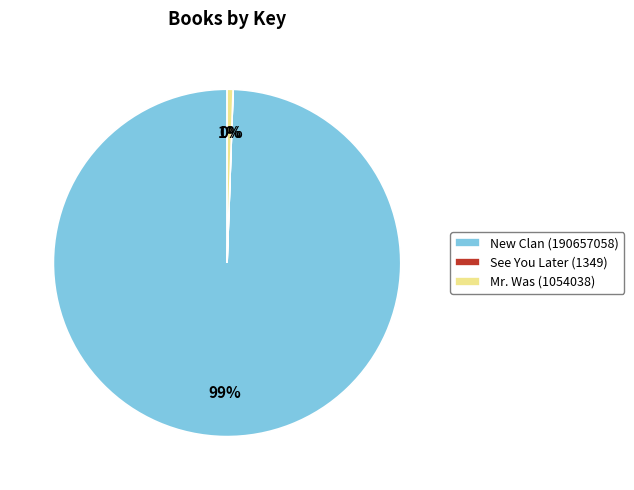

Do Mr. Was (1054038) and New Clan (190657058) together represent more than half of the pie?

Yes